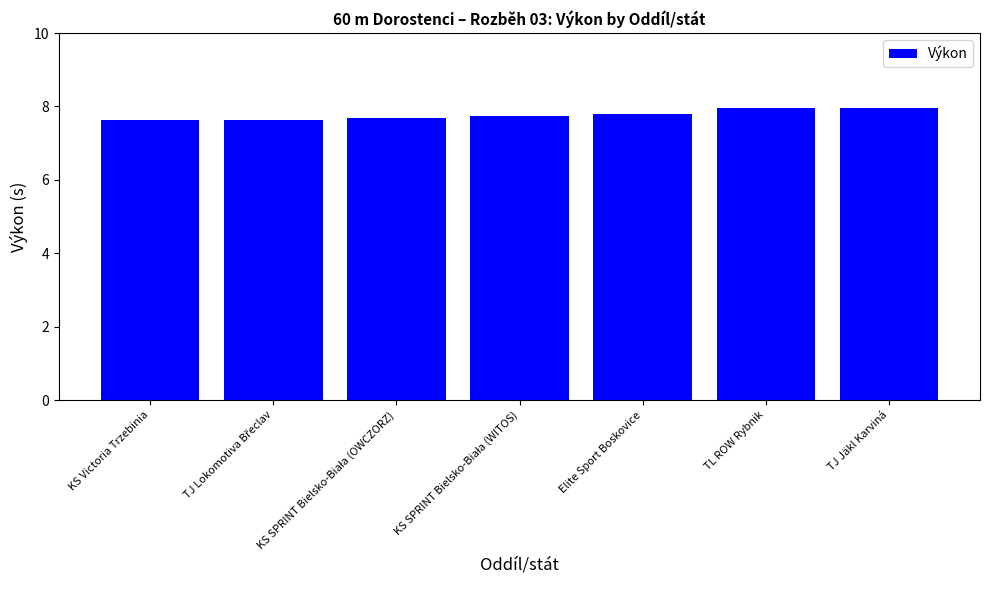

What is the smallest value displayed?

7.6